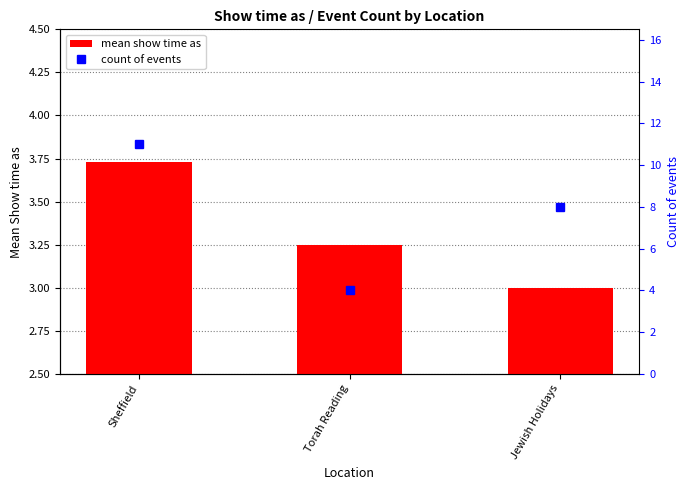

How many data points does each series have?

3